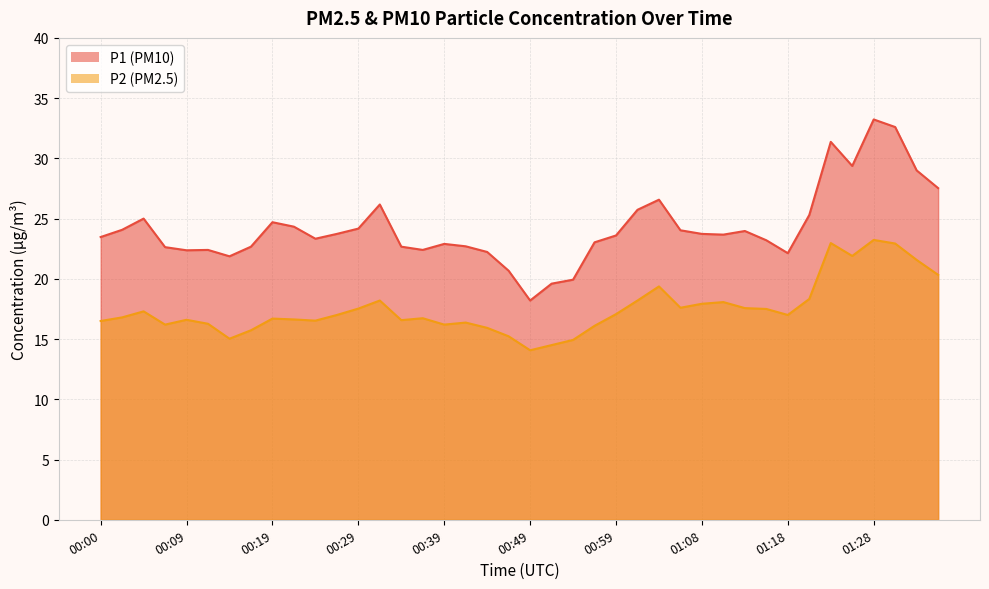

Reading left to right, transcribe all the data shown in this chart.

P1: 23.5	24.1	25.0	22.6	22.4	22.4	21.9	22.7	24.7	24.3	23.3	23.7	24.2	26.2	22.7	22.4	22.9	22.7	22.2	20.7	18.2	19.6	19.9	23.0	23.6	25.7	26.6	24.0	23.7	23.7	24.0	23.2	22.1	25.3	31.4	29.4	33.2	32.6	29.0	27.5
P2: 16.5	16.8	17.3	16.2	16.6	16.3	15.0	15.7	16.7	16.6	16.5	17.0	17.5	18.2	16.6	16.7	16.2	16.4	15.9	15.2	14.1	14.5	14.9	16.1	17.1	18.2	19.4	17.6	17.9	18.1	17.6	17.5	17.0	18.3	23.0	21.9	23.2	22.9	21.6	20.3